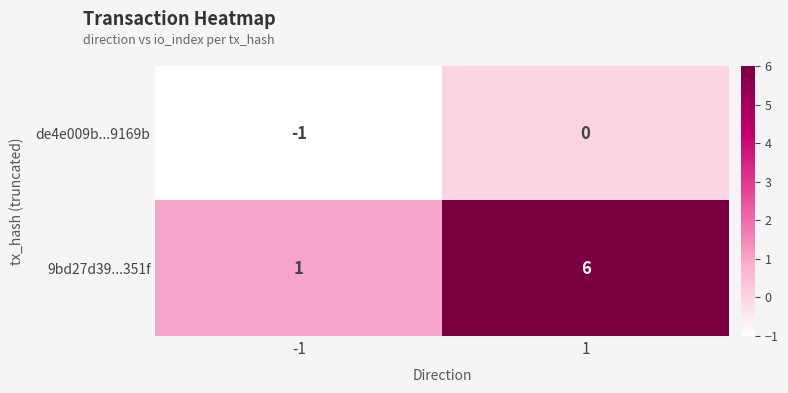

Is the value of de4e009b...9169b at -1 greater than the value of 9bd27d39...351f at 1?

No